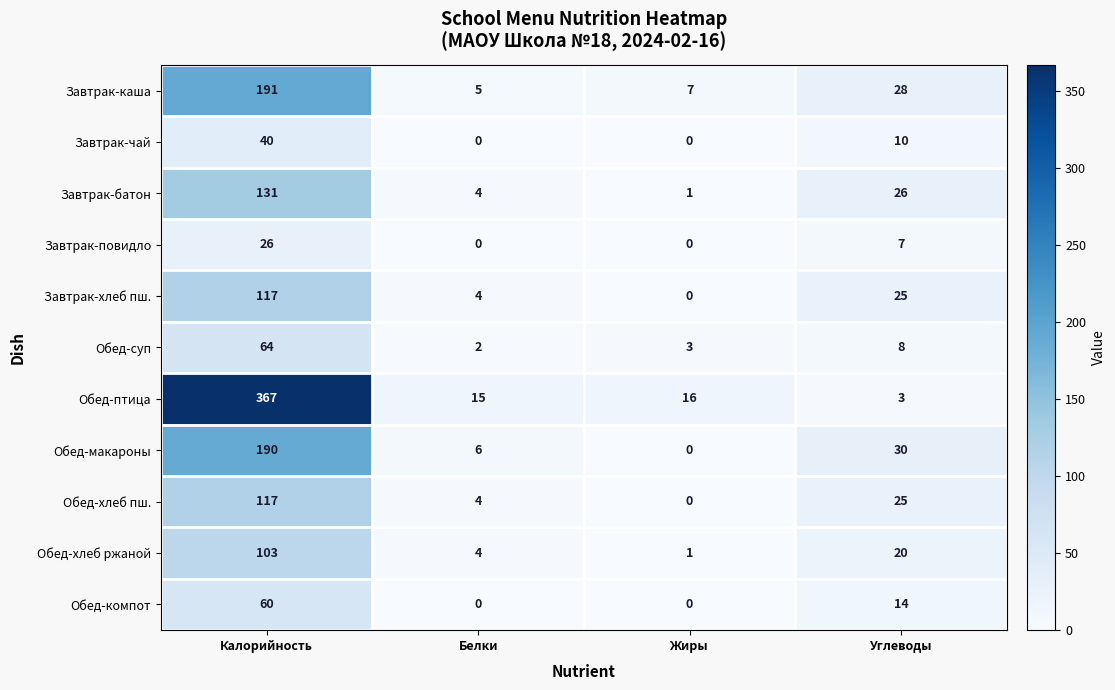

Between Калорийность and Углеводы, which series saw the biggest shift?

Обед-птица